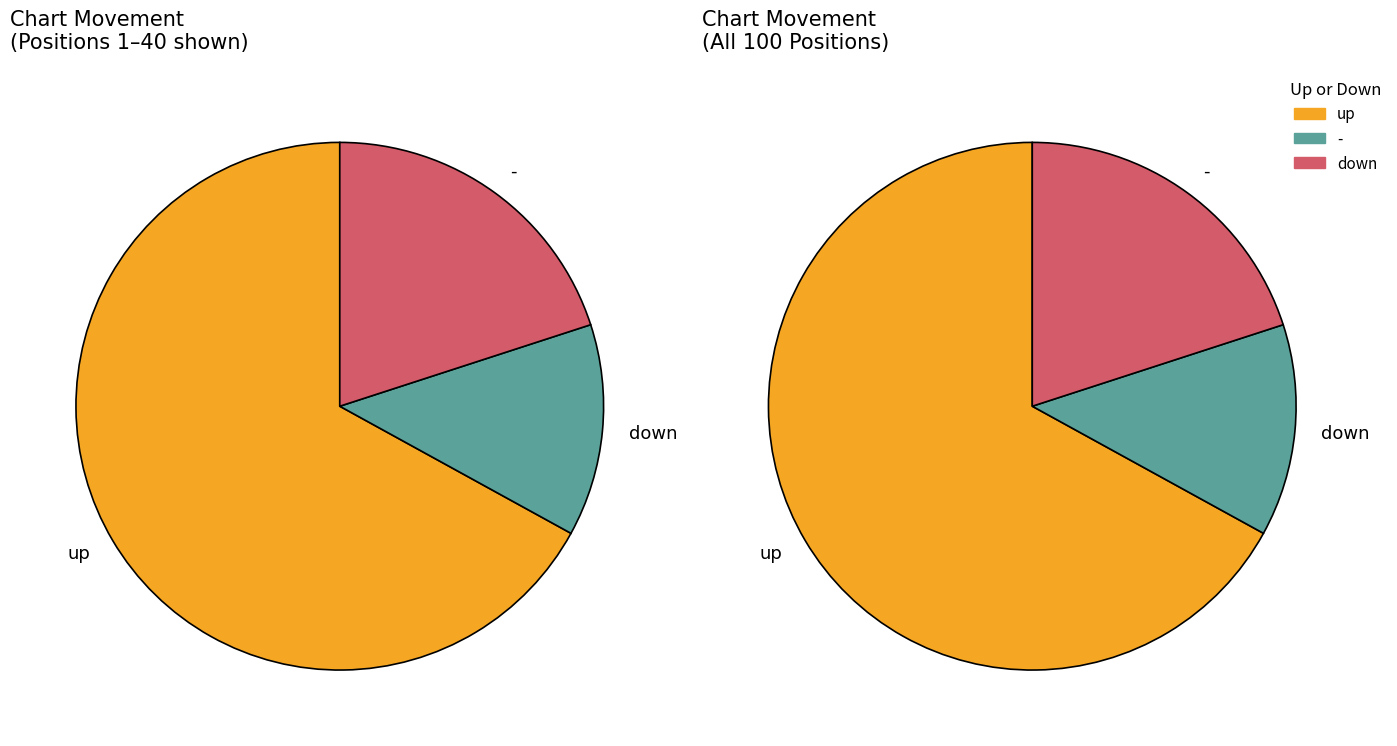

Count the number of slices in the pie.

3